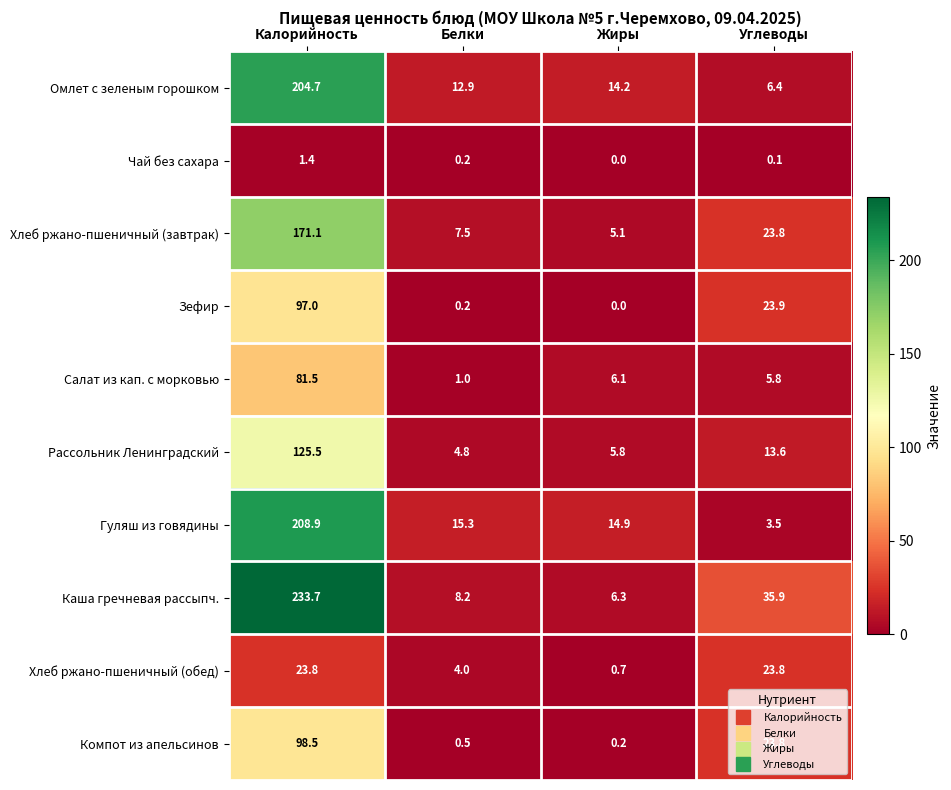

At which label does Хлеб ржано-пшеничный (обед) reach its minimum?

Жиры